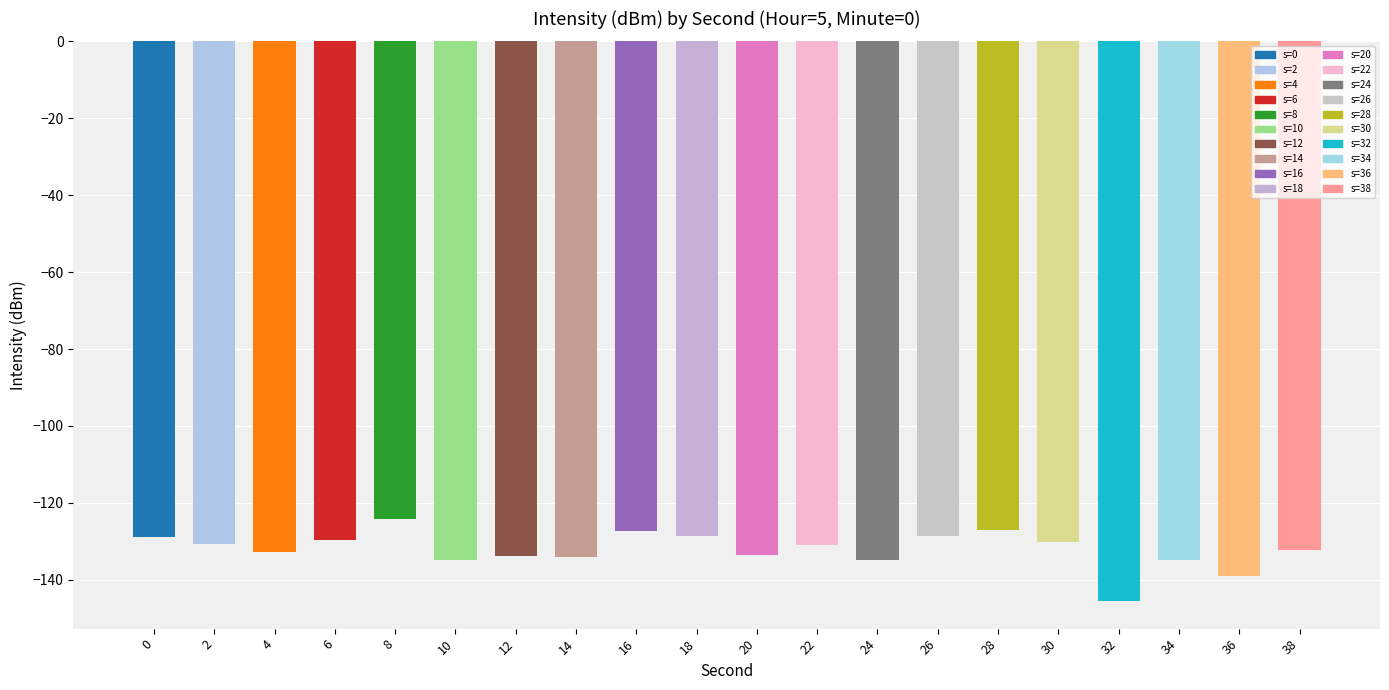

What value does the data have at 10?

-134.9